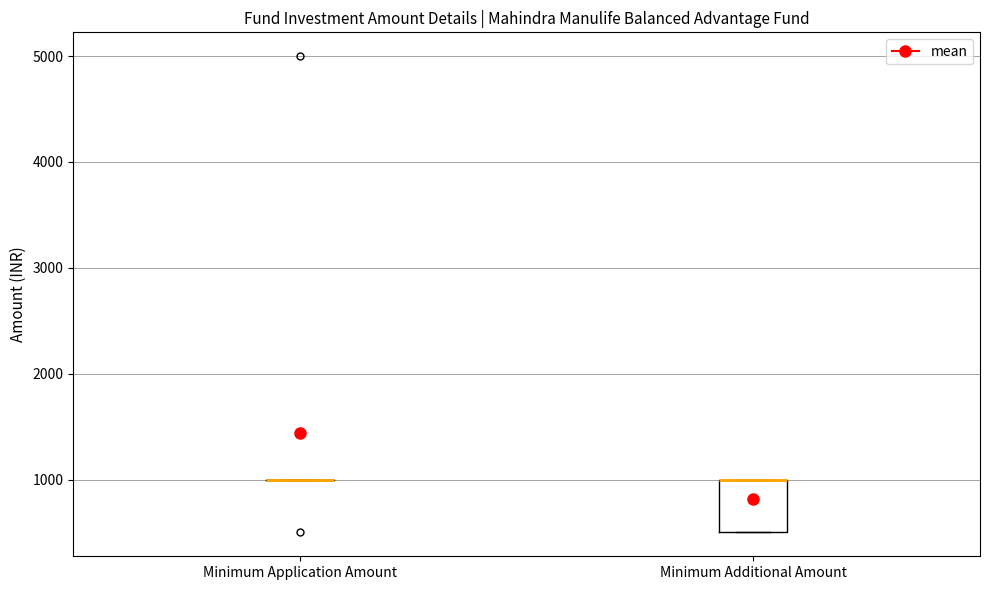

Comparing the boxes themselves (not the whiskers), which one is the tallest?

Minimum Additional Amount